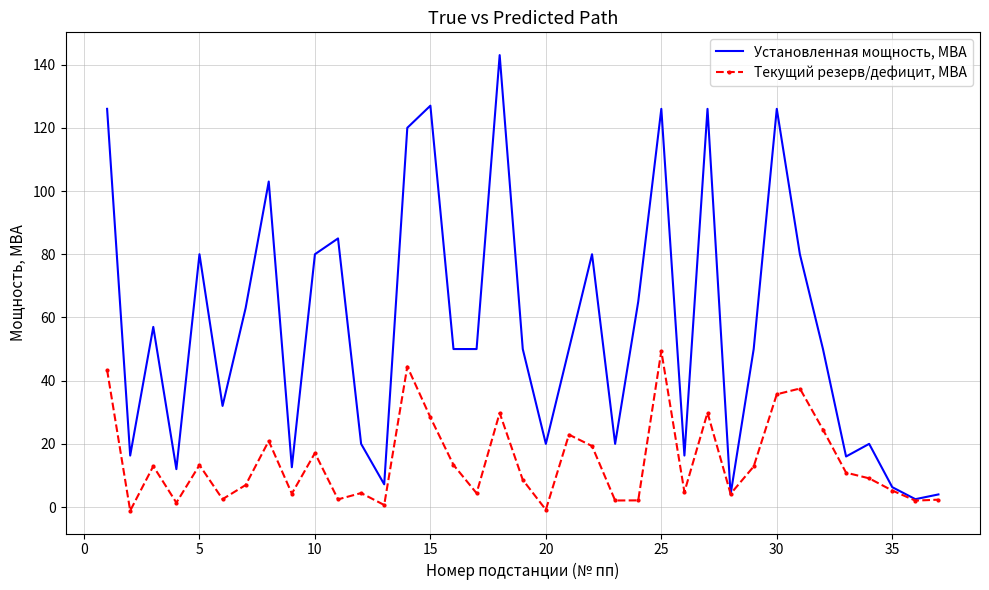

What is the maximum value shown in the chart?

143.0